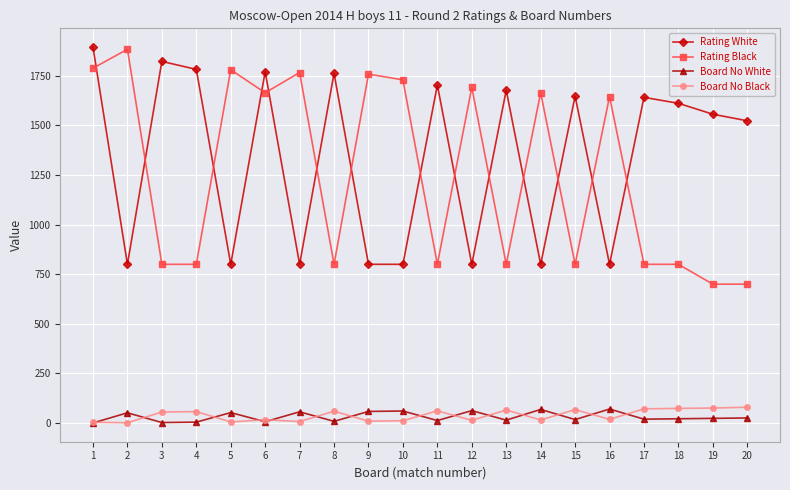

Is this an area chart (filled region under the line)?

No